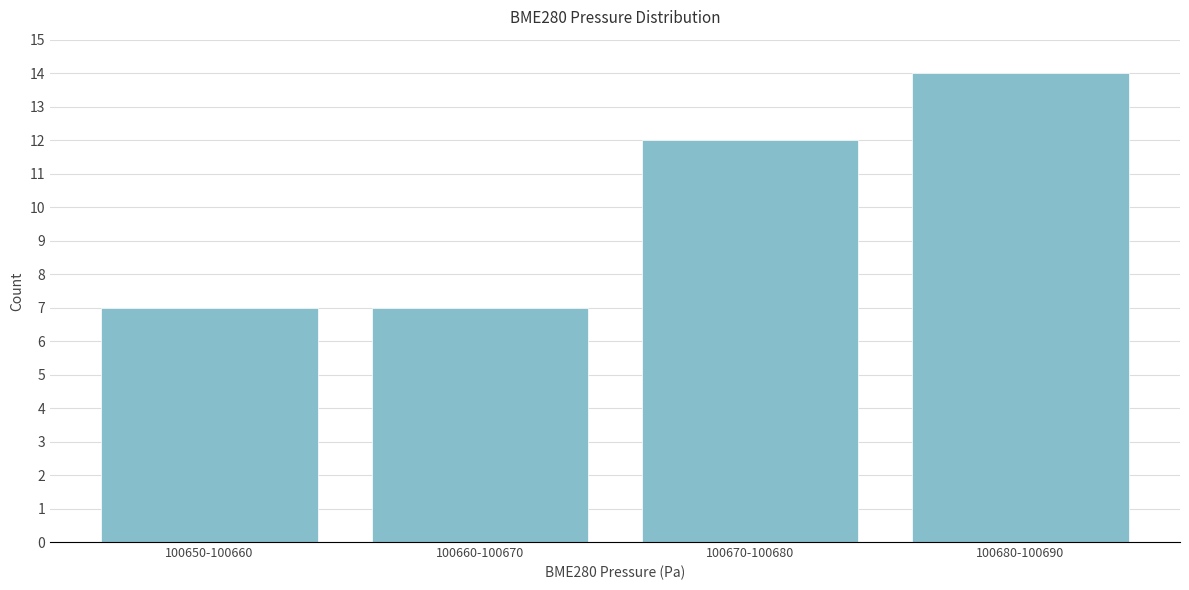

Reading left to right, extract all data points from this chart.

7	7	12	14